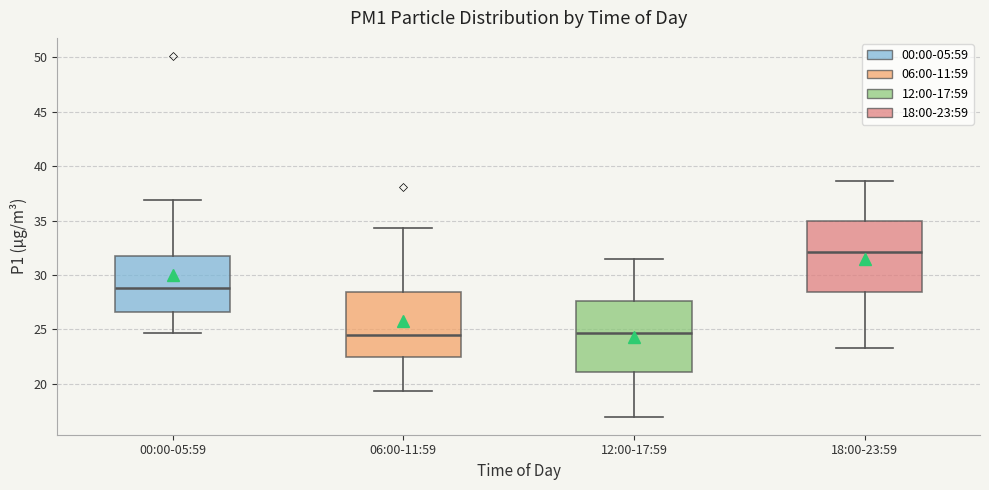

Where does the upper whisker of the box for 06:00-11:59 end on the y-axis? The values are not printed on the chart, so give them approximately, as read against the axis.

34.5